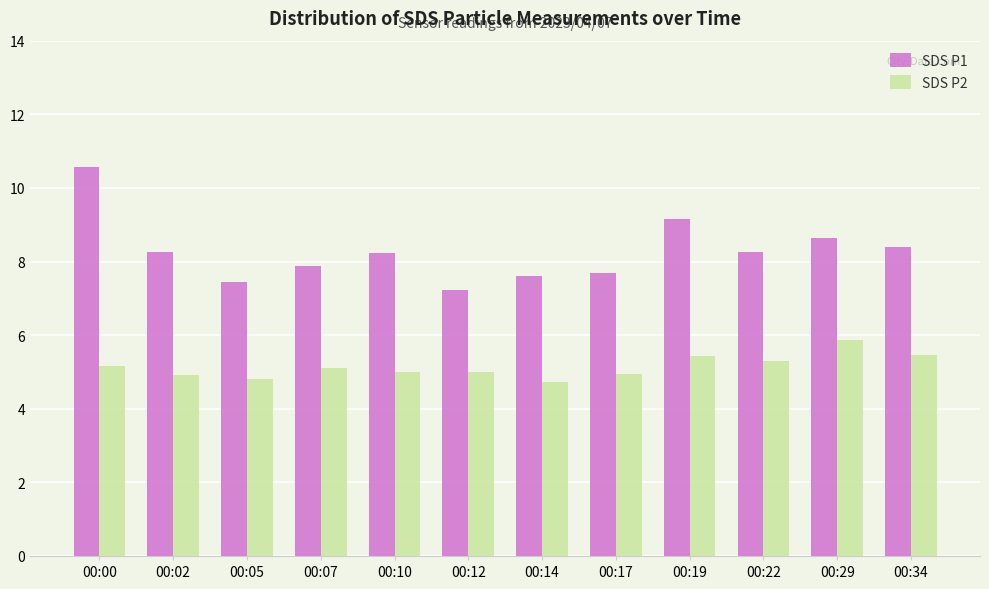

What is the difference between the SDS P1 values at 00:12 and 00:05?

0.2